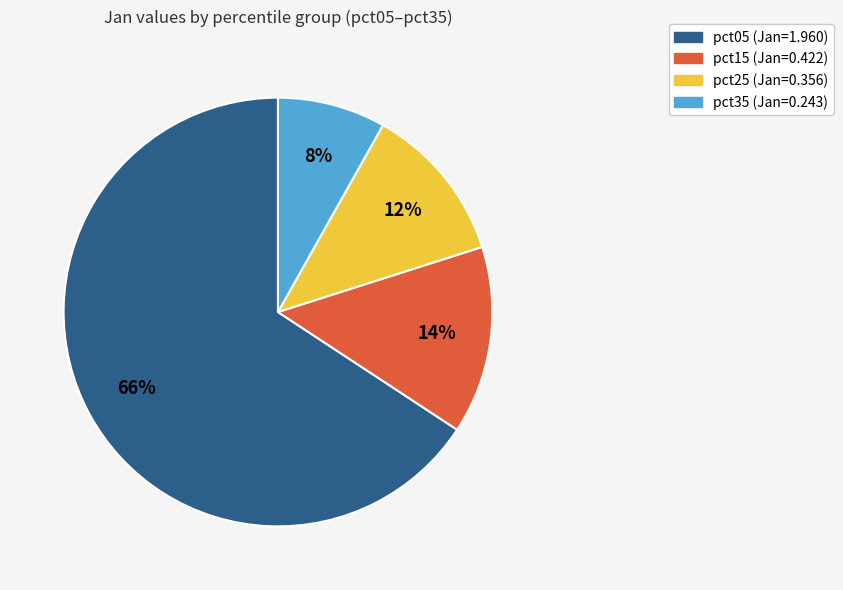

Is there any slice that represents more than half of the pie?

Yes